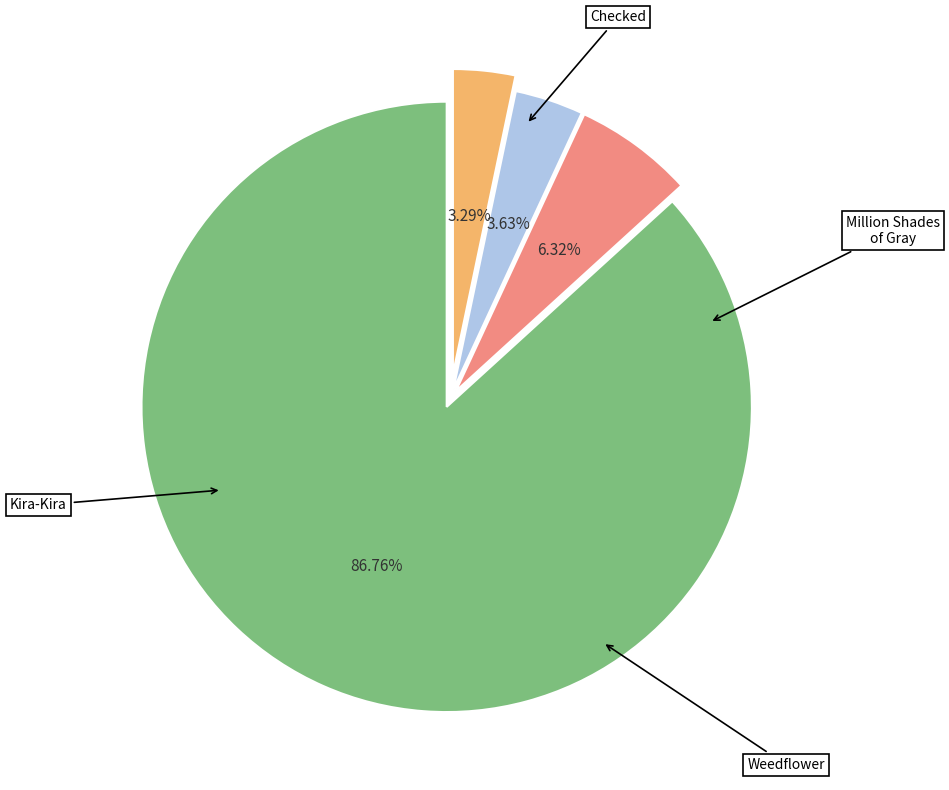

Is there a majority slice in this chart?

Yes